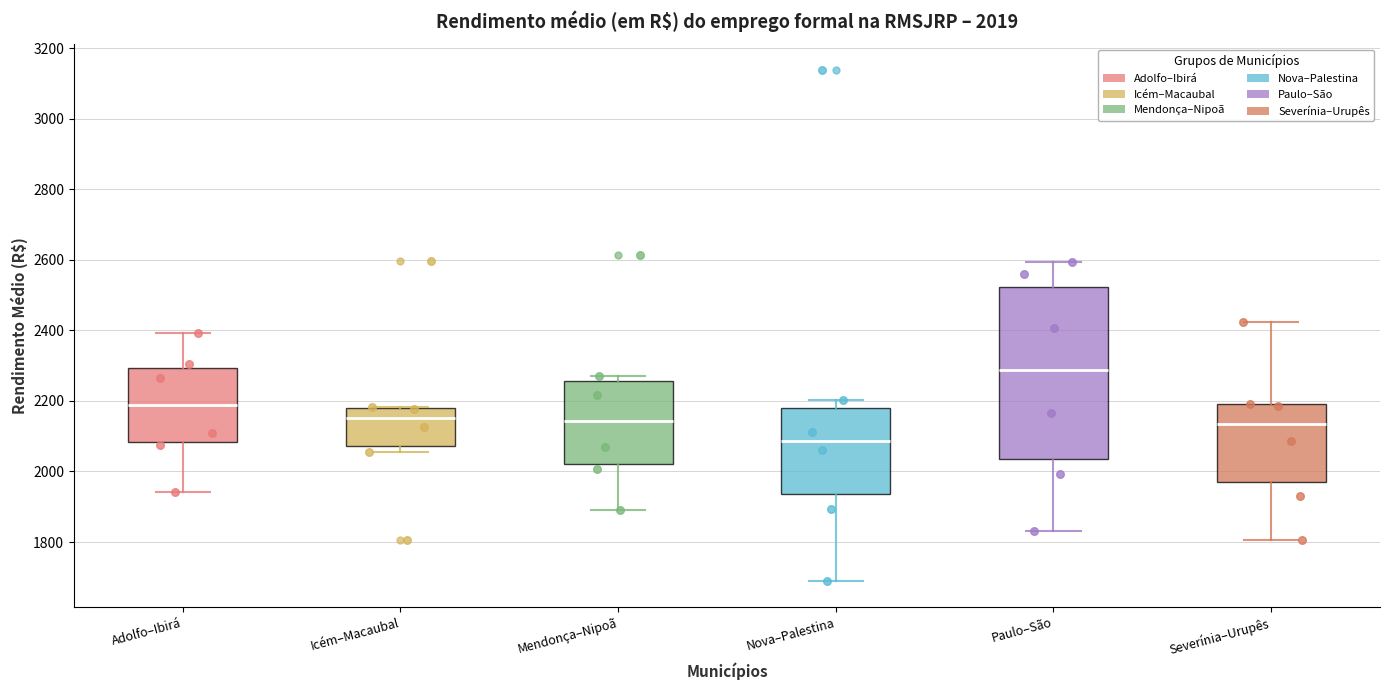

Which box has the lowest median line?

Nova–Palestina